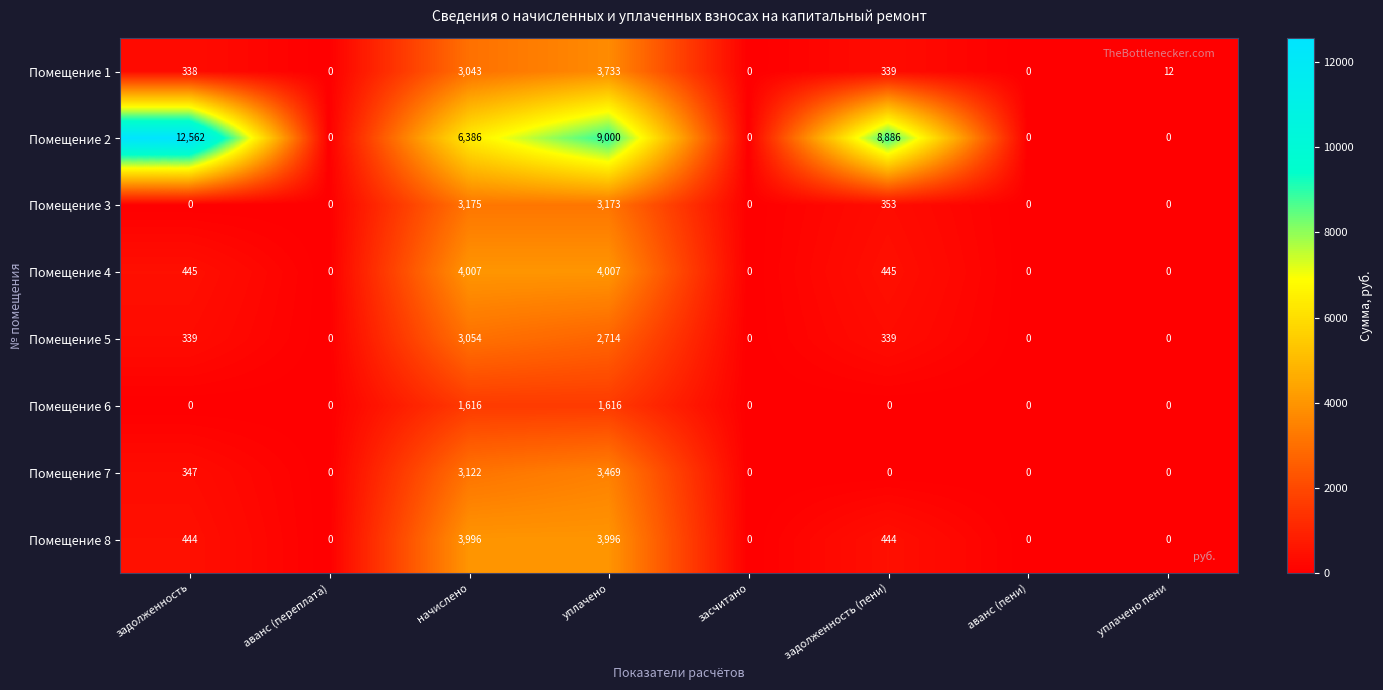

Rank the series by their maximum value, from highest to lowest.

Помещение 2, Помещение 4, Помещение 8, Помещение 1, Помещение 7, Помещение 3, Помещение 5, Помещение 6